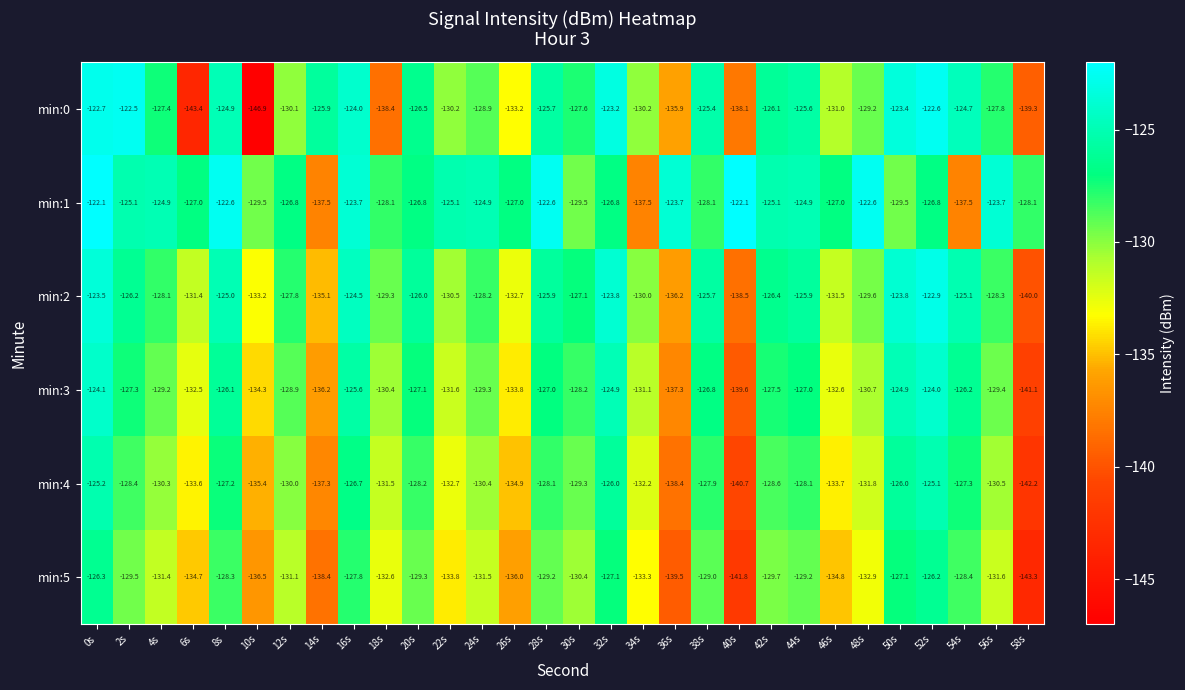

At 38s, list the series in order from smallest to largest.

min:5, min:1, min:4, min:3, min:2, min:0